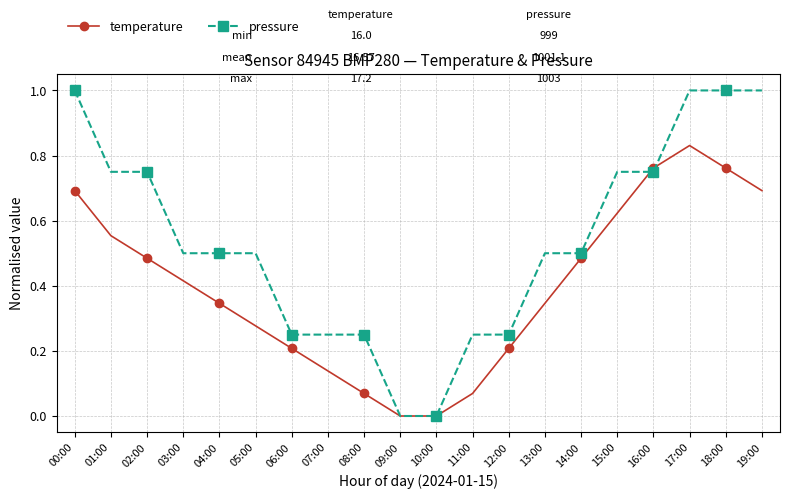

At which category is the sum across all series the highest?

17:00